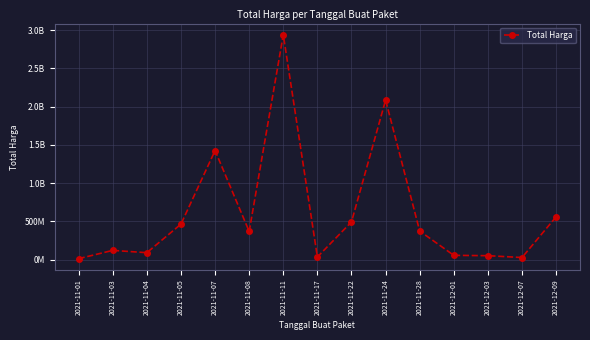

Which category has the lowest value across all series?

2021-11-01